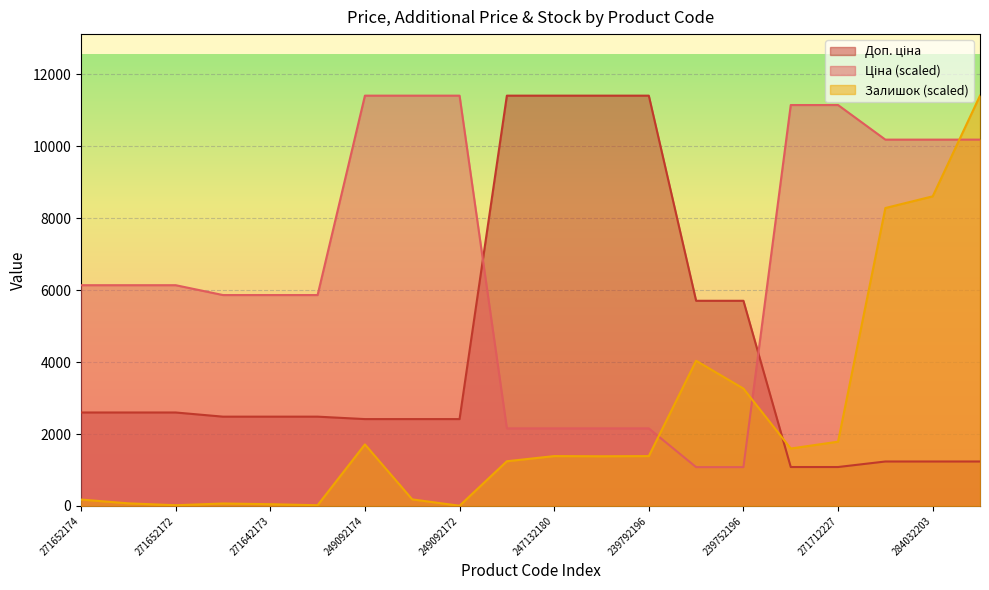

Which series has the largest total across all categories?

Ціна